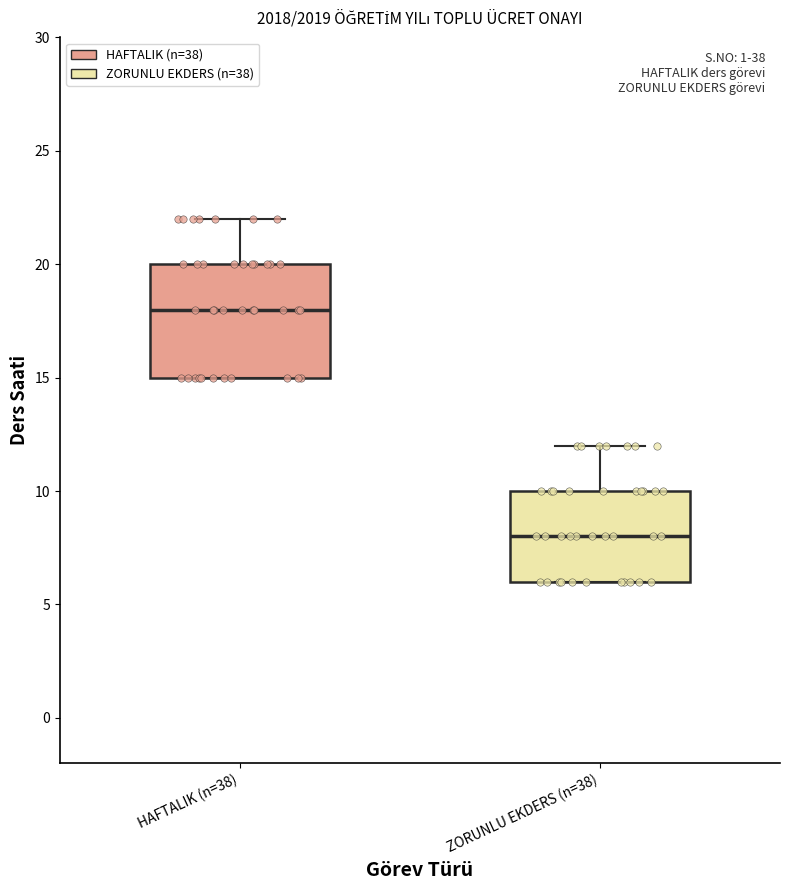

Where is the lower edge of the box for HAFTALIK (n=38) on the y-axis? The values are not printed on the chart, so give them approximately, as read against the axis.

15